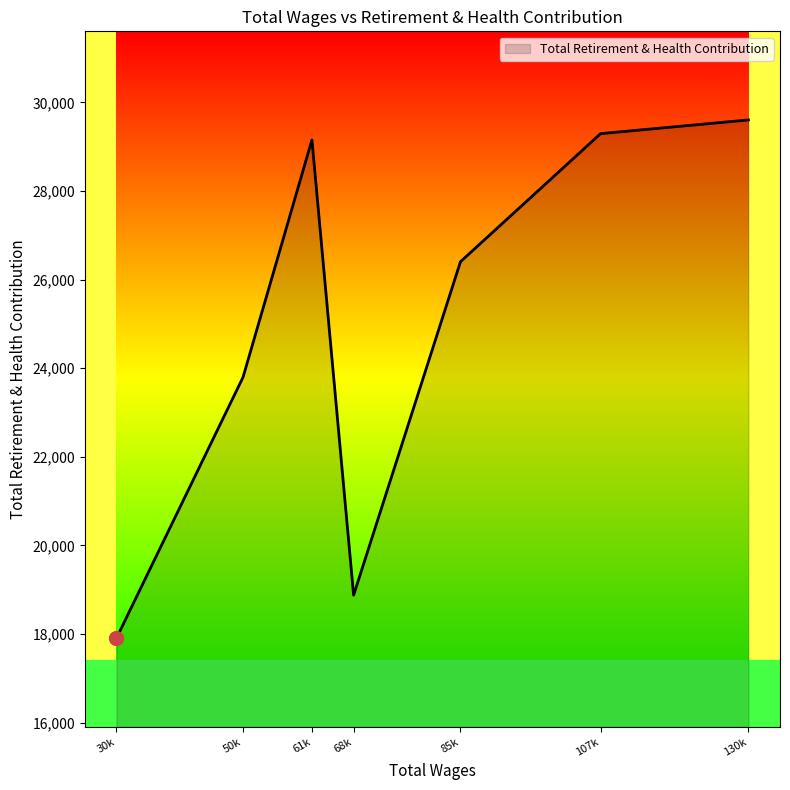

True or false: there are more than 0 points higher than both neighbors.

True